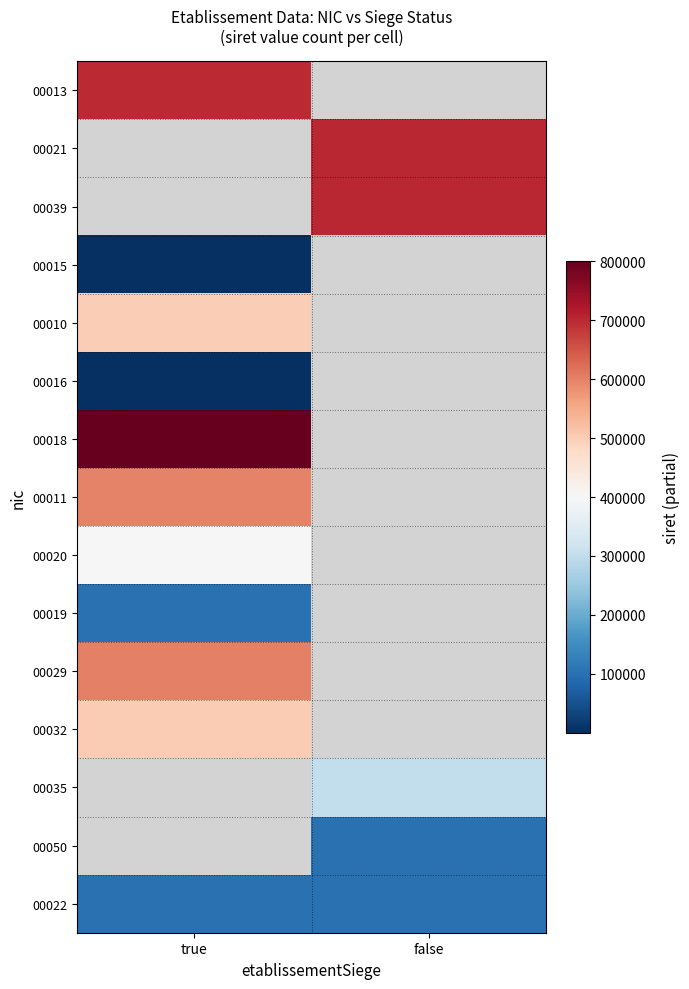

At how many categories does at least one series exceed 91893?

2